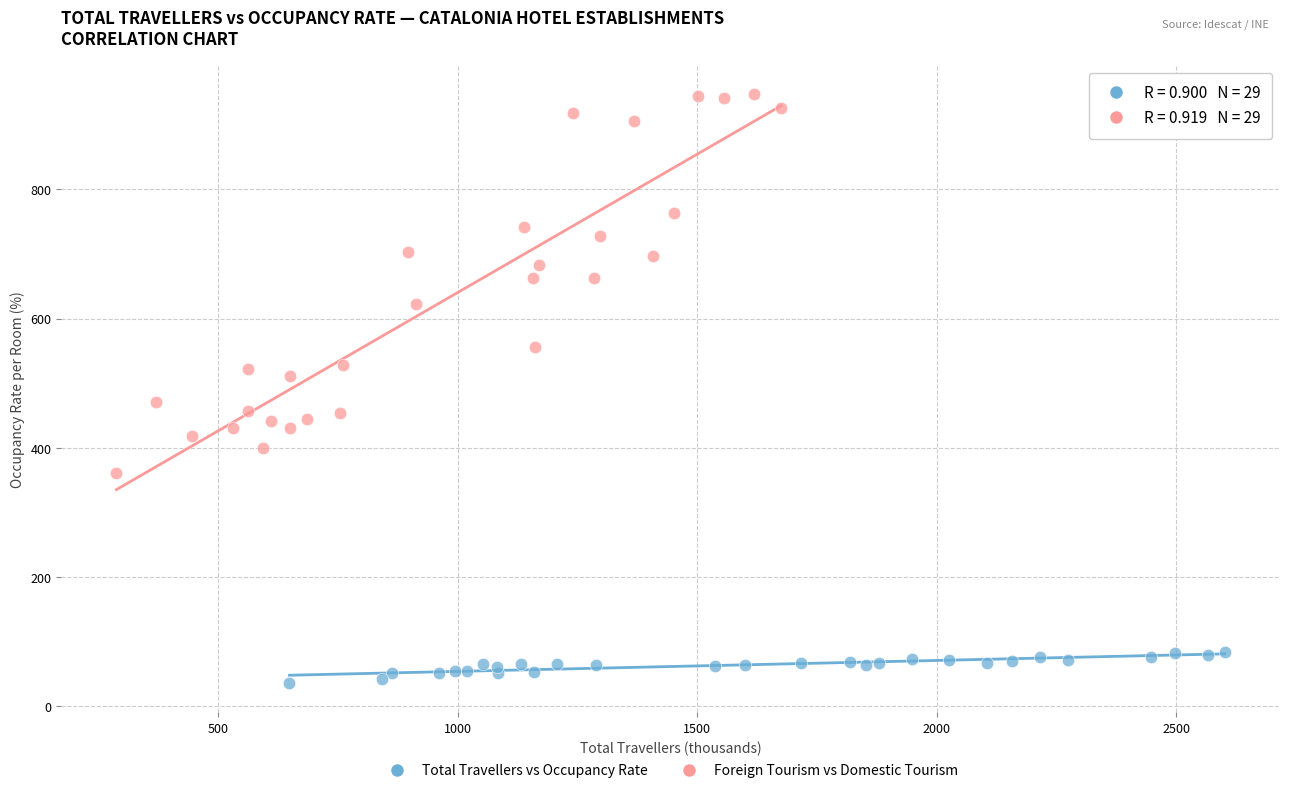

Which series reaches the minimum Y coordinate?

Total Travellers vs Occupancy Rate